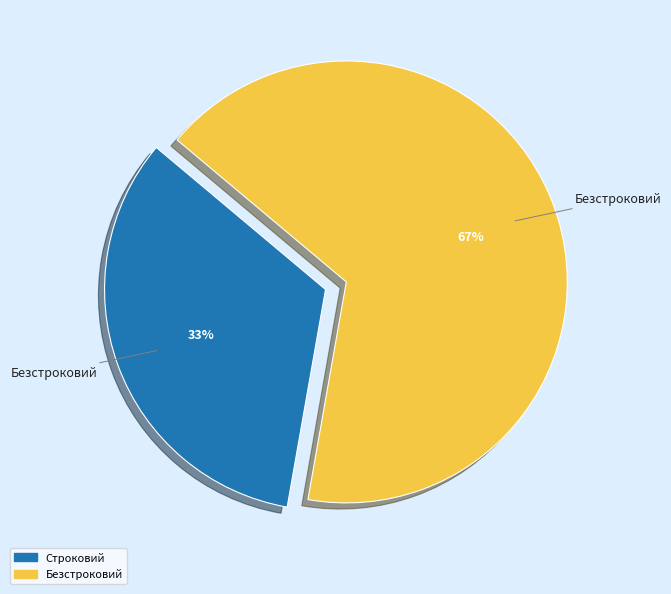

Between Безстроковий and Строковий, which is larger?

Безстроковий